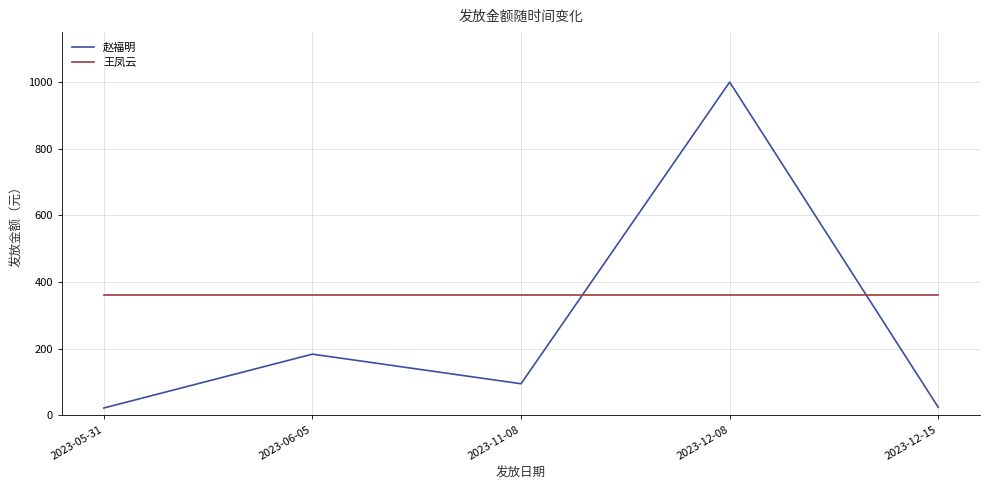

Does the chart display data point markers on the line(s)?

No